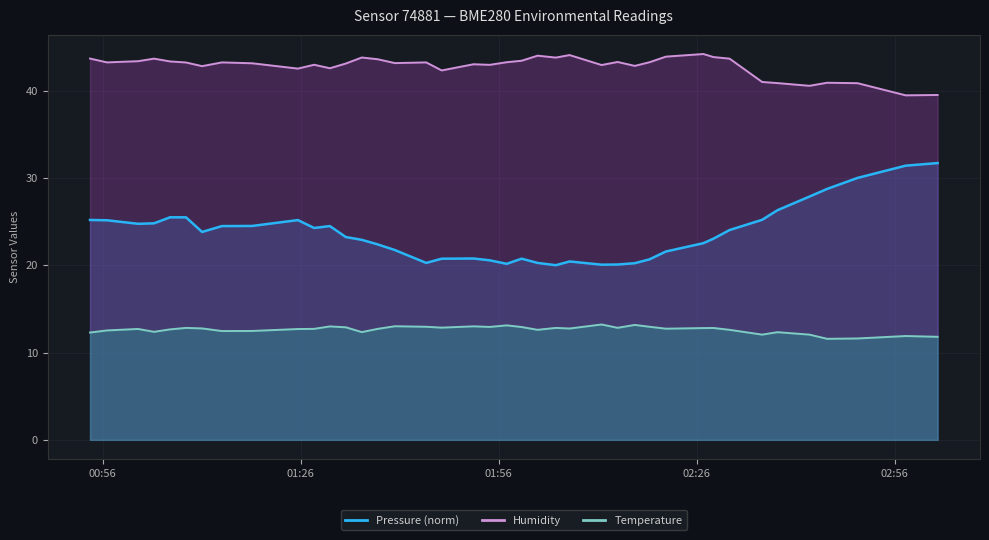

Where does the Temperature series first go above 12?

2024-03-23T00:54:04